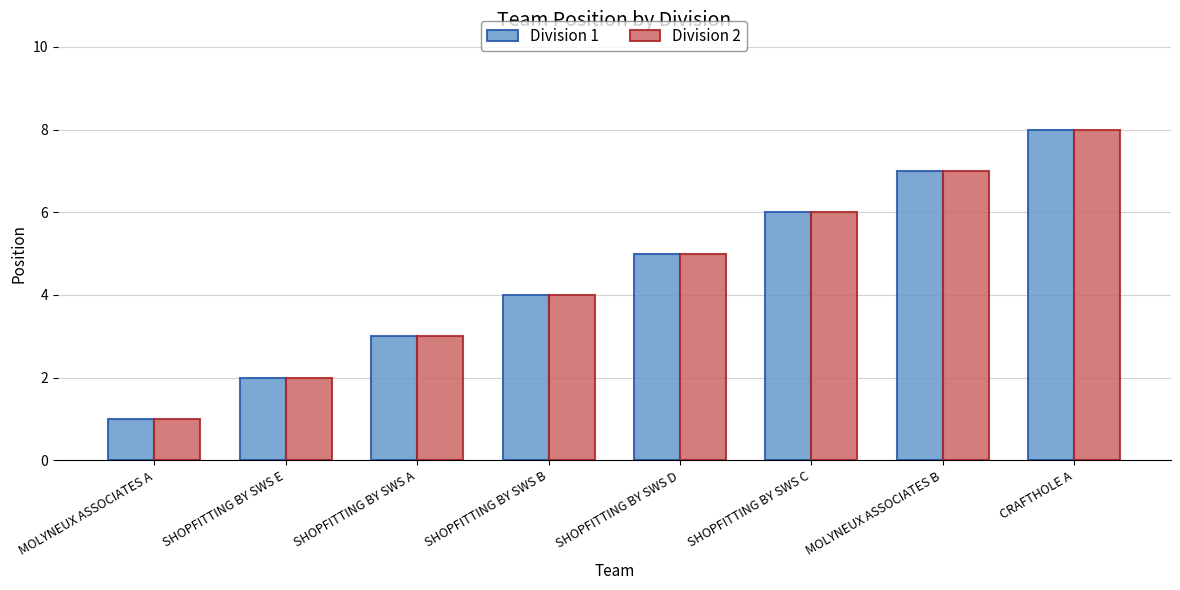

Reading left to right, what are all the values shown in this chart?

Division 1: MOLYNEUX ASSOCIATES A=1	SHOPFITTING BY SWS E=2	SHOPFITTING BY SWS A=3	SHOPFITTING BY SWS B=4	SHOPFITTING BY SWS D=5	SHOPFITTING BY SWS C=6	MOLYNEUX ASSOCIATES B=7	CRAFTHOLE A=8
Division 2: MOLYNEUX ASSOCIATES A=1	SHOPFITTING BY SWS E=2	SHOPFITTING BY SWS A=3	SHOPFITTING BY SWS B=4	SHOPFITTING BY SWS D=5	SHOPFITTING BY SWS C=6	MOLYNEUX ASSOCIATES B=7	CRAFTHOLE A=8